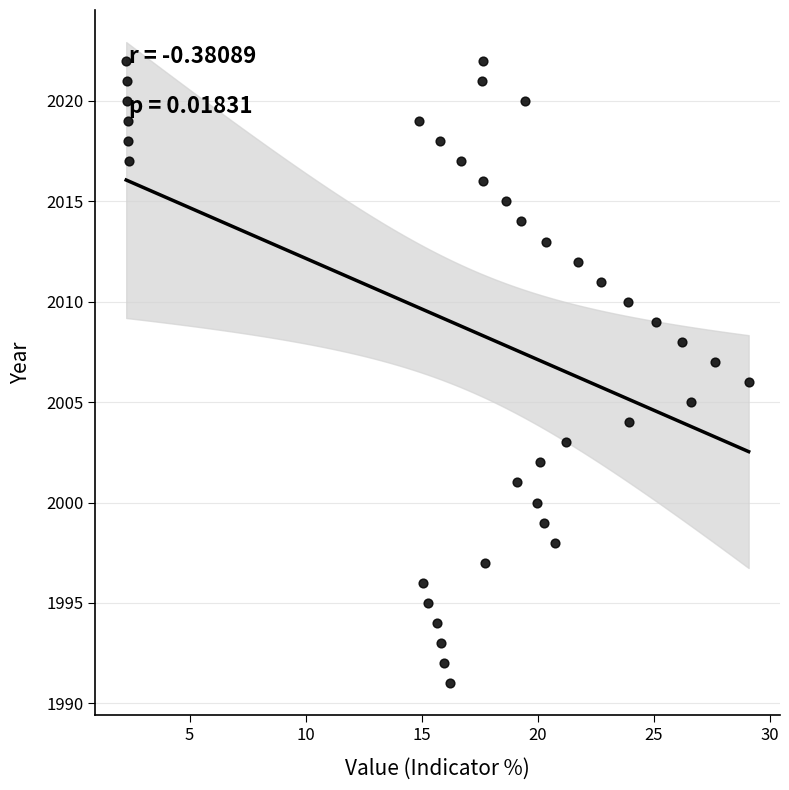

What is the range of Y values (max minus min)?

31